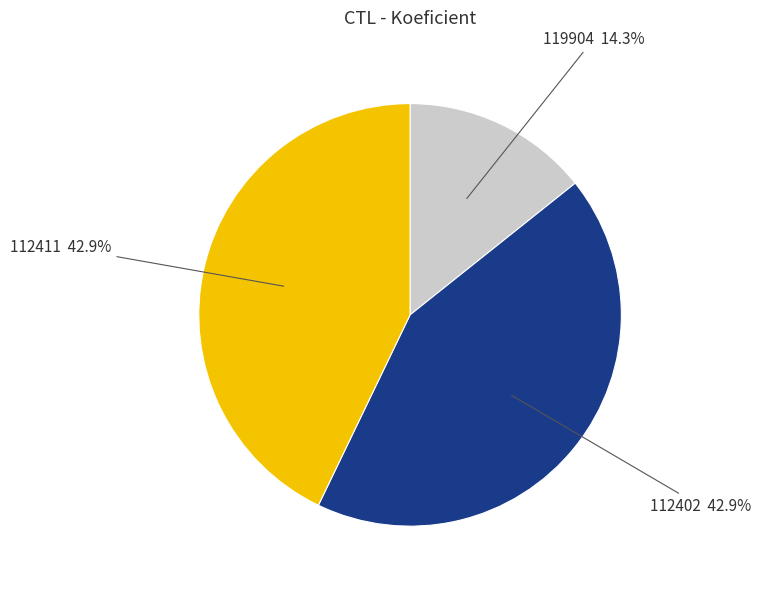

Which slice is the smallest?

119904